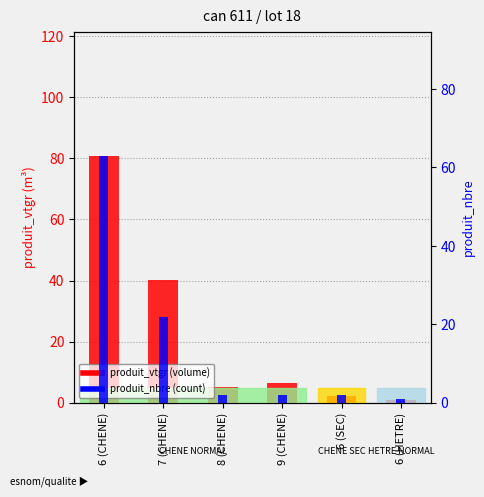

What is the label of the 6th bar from the left?

6 (HETRE)